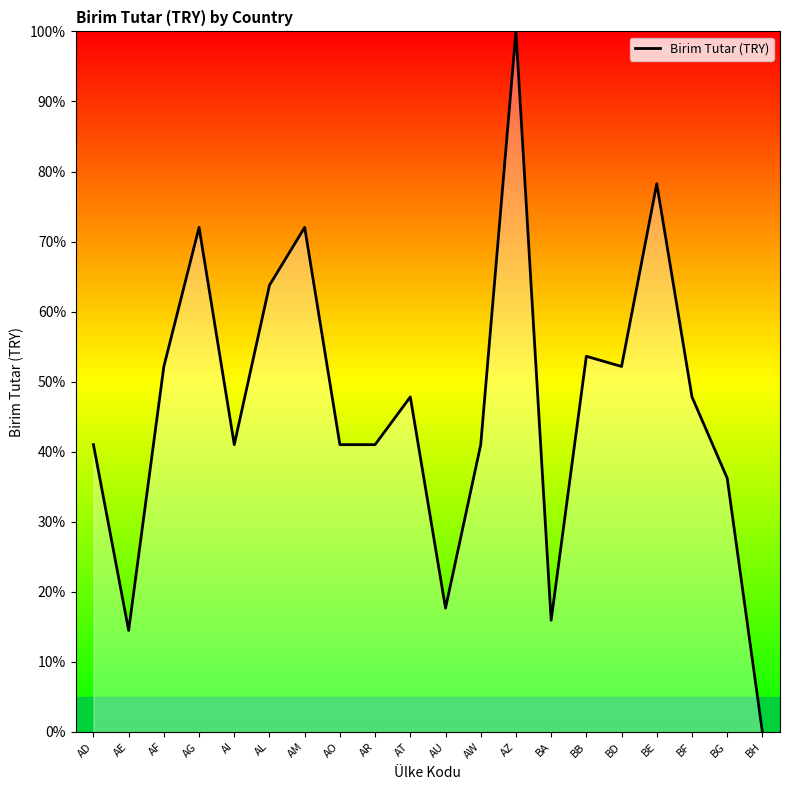

Which category has the highest value across all series?

AZ